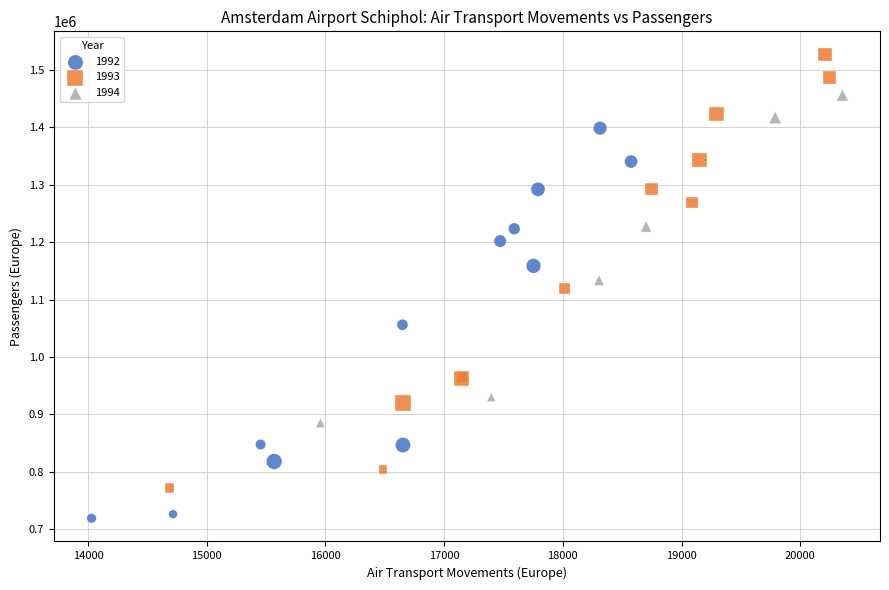

Which series reaches the minimum Y coordinate?

1992